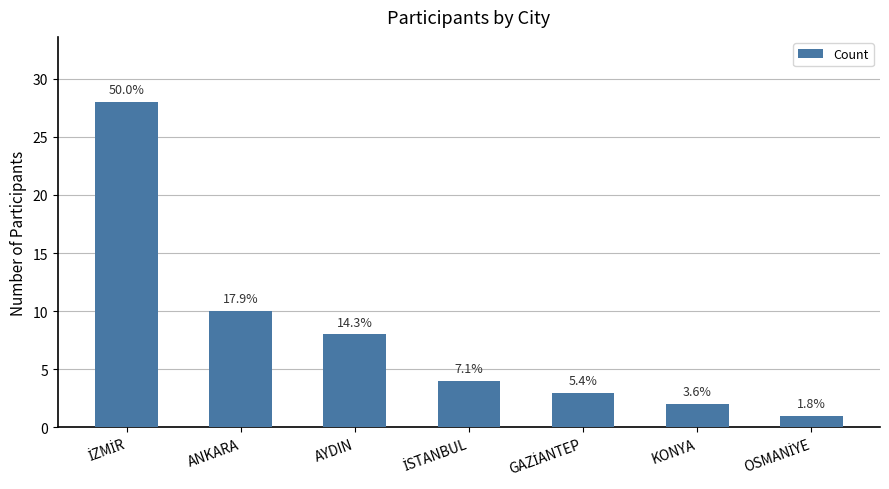

Reading left to right, extract all data points from this chart.

İZMİR=28	ANKARA=10	AYDIN=8	İSTANBUL=4	GAZİANTEP=3	KONYA=2	OSMANİYE=1